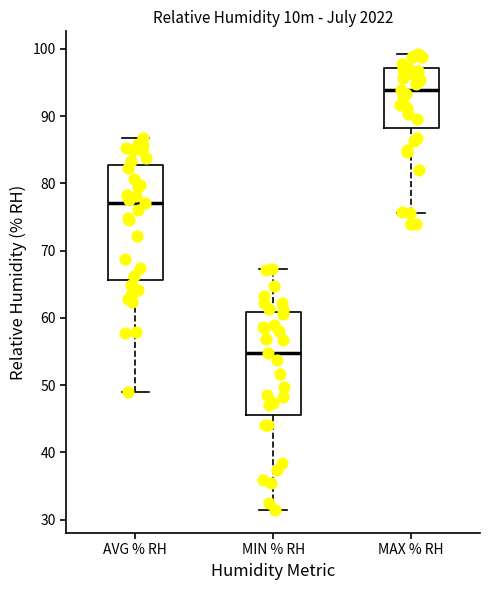

Reading left to right, transcribe this box plot: for each box, give where its median line is, the range the box spans, and where its two whiskers end, as read against the y-axis. The values are not printed on the chart, so give them approximately, as read against the axis.

AVG % RH: median 77, box 66 to 83, whiskers 49 to 87
MIN % RH: median 55, box 46 to 61, whiskers 31 to 67
MAX % RH: median 94, box 88 to 97, whiskers 76 to 99